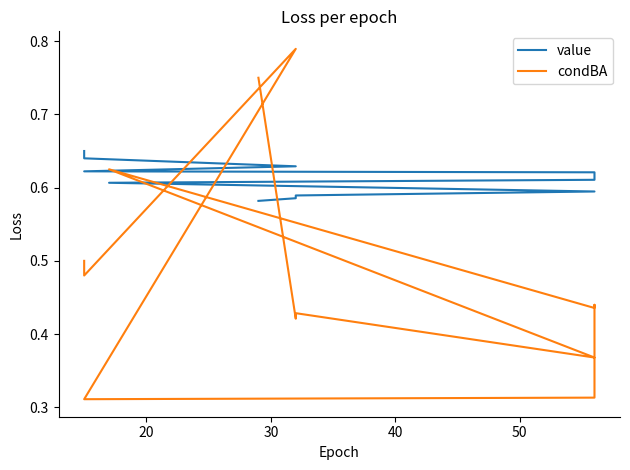

What is the difference between the maximum and minimum values in the condBA series?

0.5